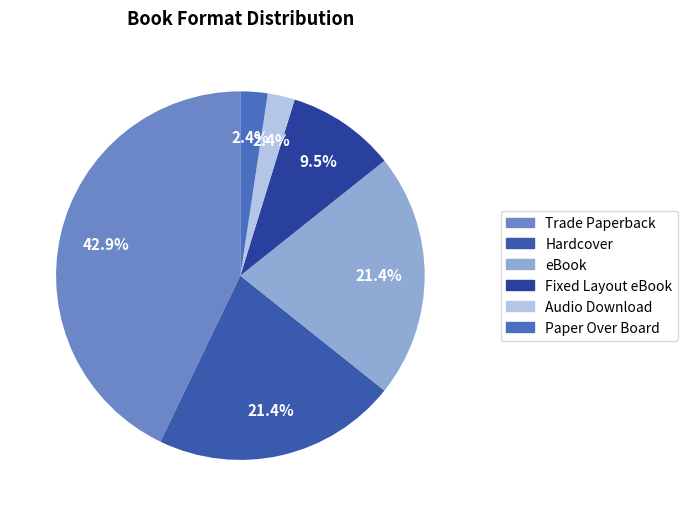

How many segments does this pie chart have?

6